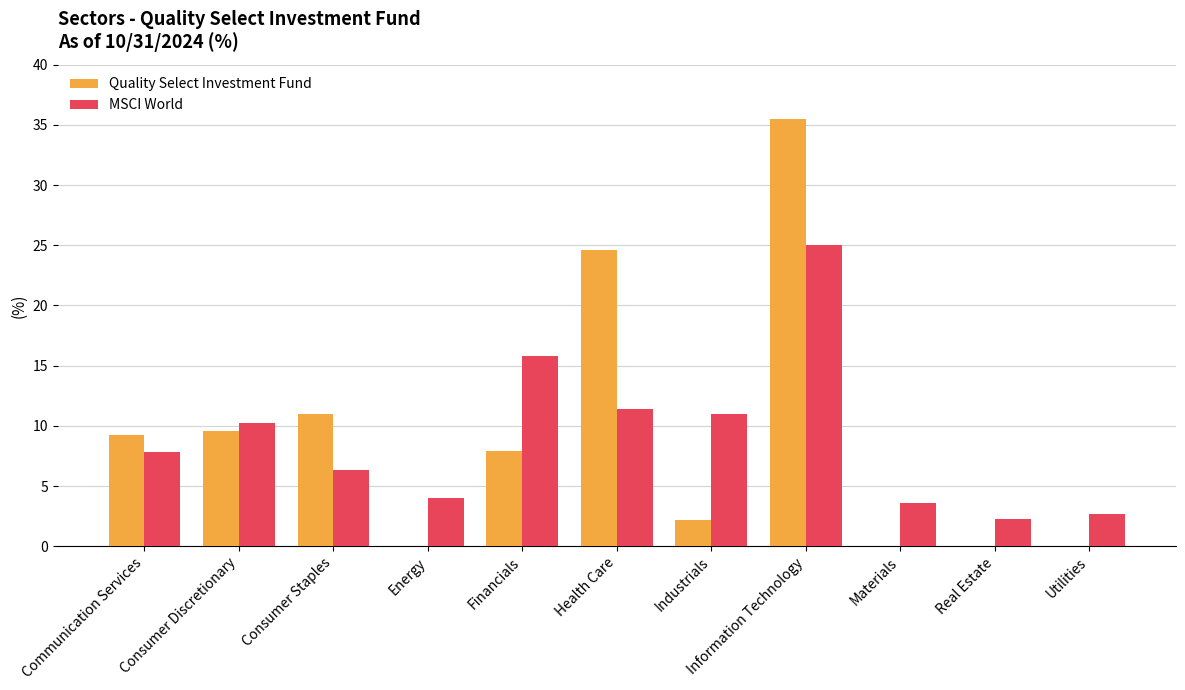

Reading left to right, extract all data points from this chart.

Quality Select Investment Fund: Communication Services=9.2	Consumer Discretionary=9.6	Consumer Staples=11.0	Energy=0.0	Financials=7.9	Health Care=24.6	Industrials=2.2	Information Technology=35.5	Materials=0.0	Real Estate=0.0	Utilities=0.0
MSCI World: Communication Services=7.8	Consumer Discretionary=10.2	Consumer Staples=6.3	Energy=4.0	Financials=15.8	Health Care=11.4	Industrials=11.0	Information Technology=25.0	Materials=3.6	Real Estate=2.3	Utilities=2.7